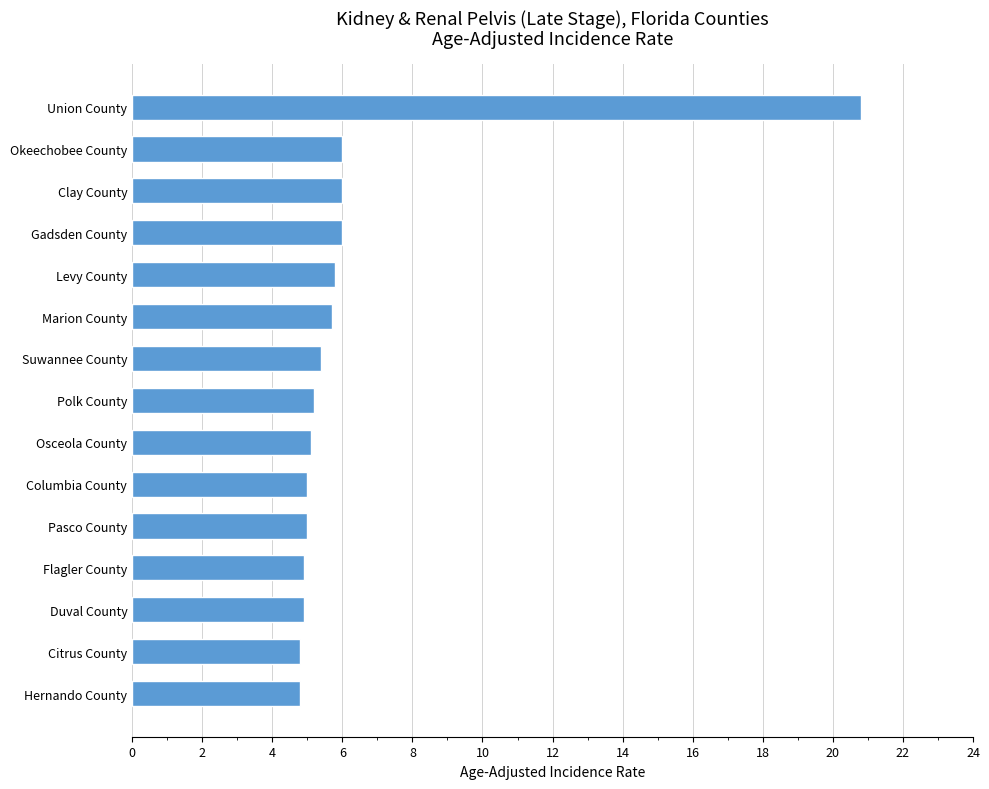

Reading top to bottom, extract all data points from this chart.

Union County=20.8	Okeechobee County=6.0	Clay County=6.0	Gadsden County=6.0	Levy County=5.8	Marion County=5.7	Suwannee County=5.4	Polk County=5.2	Osceola County=5.1	Columbia County=5.0	Pasco County=5.0	Flagler County=4.9	Duval County=4.9	Citrus County=4.8	Hernando County=4.8